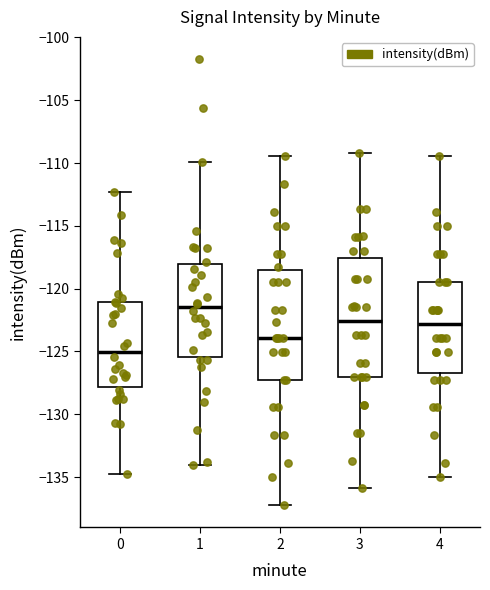

Reading left to right, transcribe this box plot: for each box, give where its median line is, the range the box spans, and where its two whiskers end, as read against the y-axis. The values are not printed on the chart, so give them approximately, as read against the axis.

0: median -125.0, box -128.0 to -121.0, whiskers -135.0 to -112.5
1: median -121.5, box -125.5 to -118.0, whiskers -134.0 to -110.0
2: median -124.0, box -127.0 to -118.5, whiskers -137.0 to -109.5
3: median -122.5, box -127.0 to -117.5, whiskers -136.0 to -109.0
4: median -123.0, box -126.5 to -119.5, whiskers -135.0 to -109.5